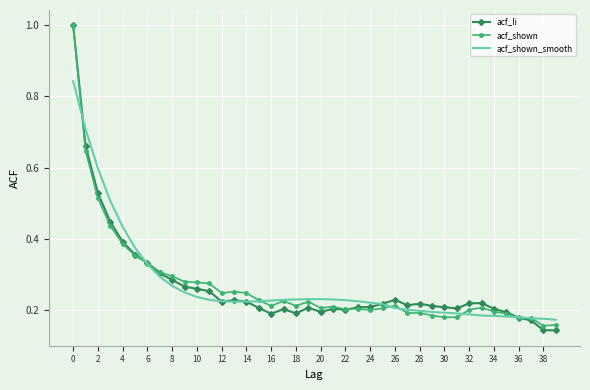

True or false: acf_li and acf_shown intersect in this chart.

True